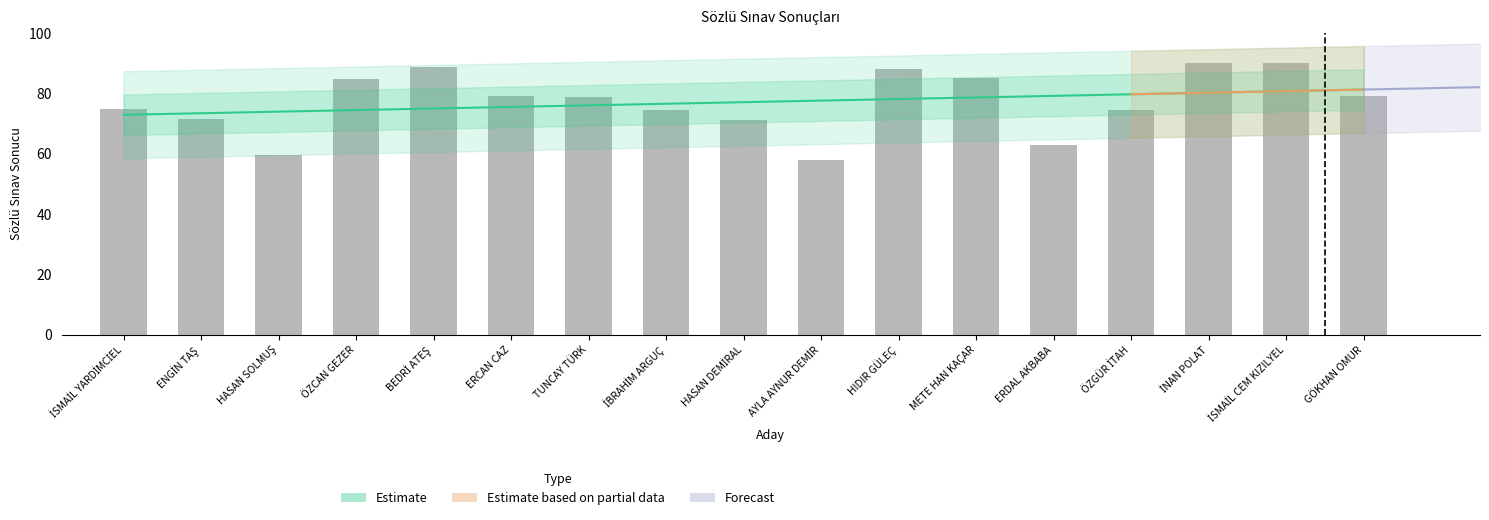

Does the chart contain stacked bars?

No